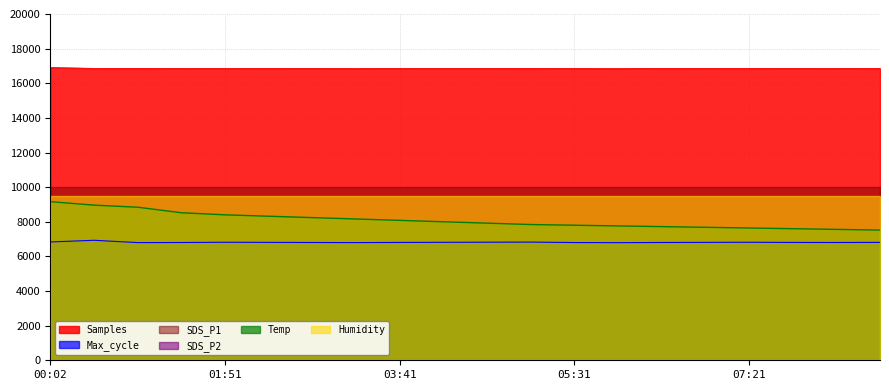

What is the difference between the highest and lowest values at 06:54?

10049.7